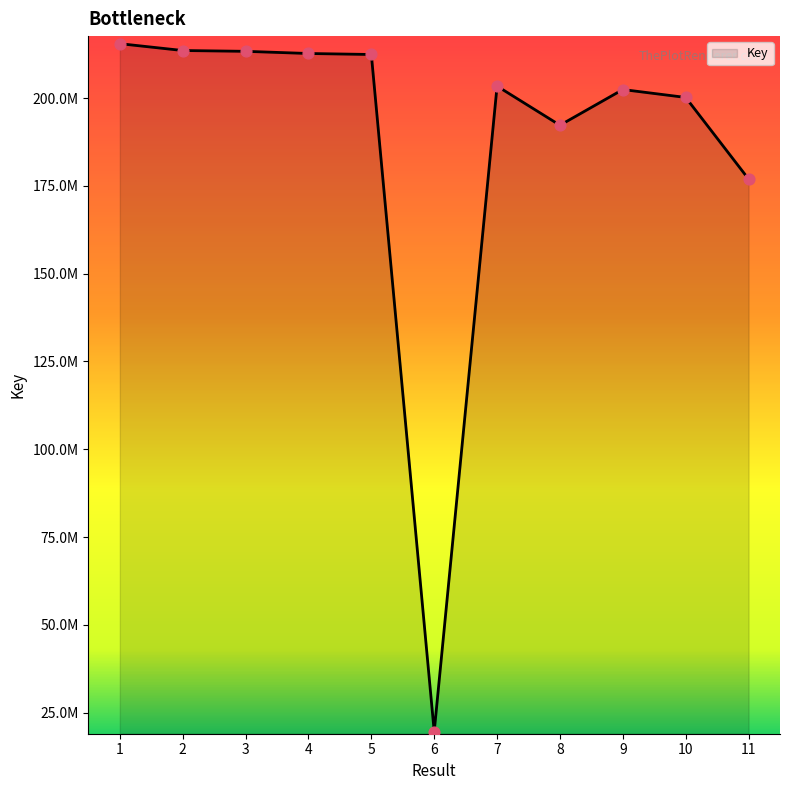

Approximately how many times larger is the value at 4 compared to 9?

1.1